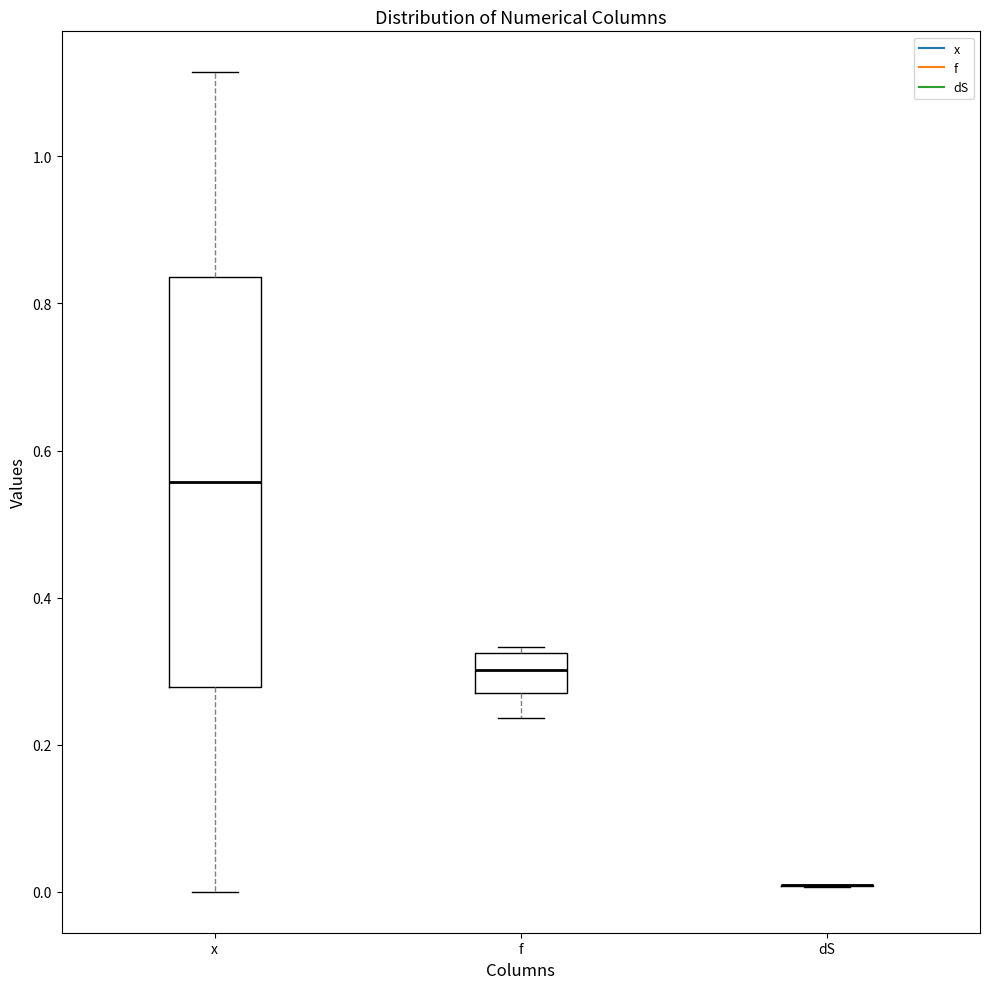

Where is the upper edge of the box for f on the y-axis? The values are not printed on the chart, so give them approximately, as read against the axis.

0.32